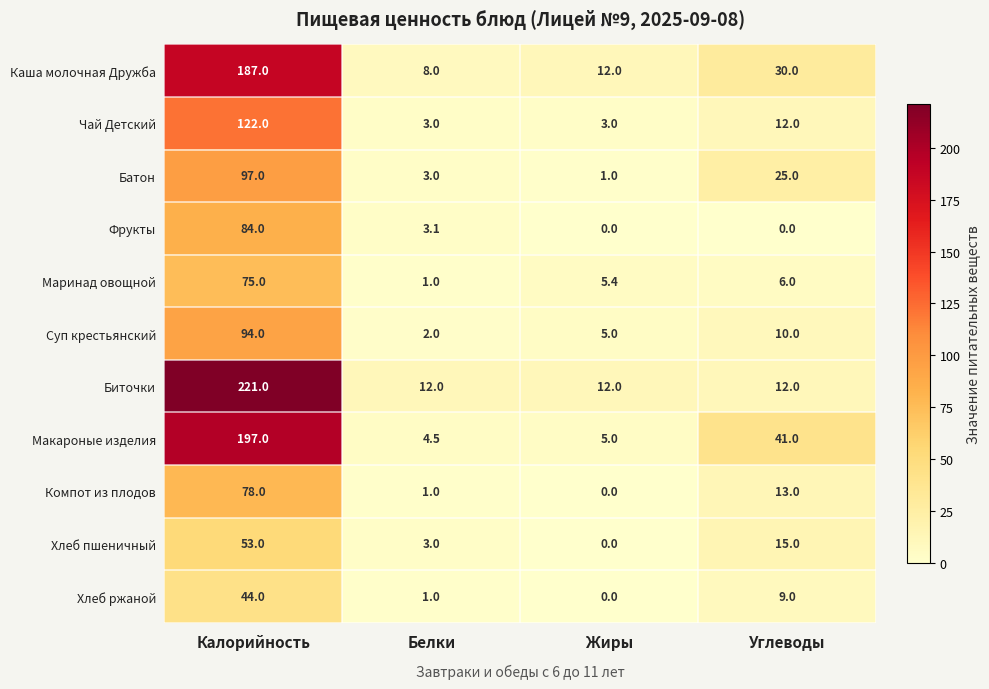

At which label does Маринад овощной reach its peak?

Калорийность